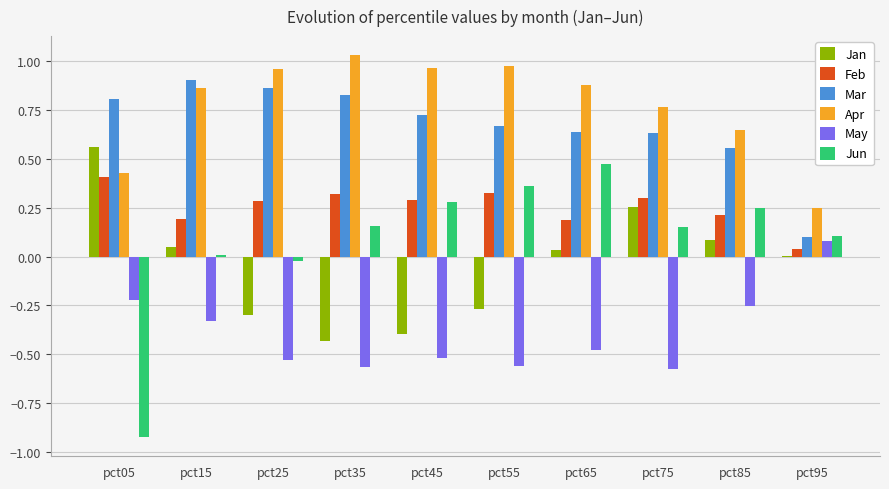

How many distinct data groups are displayed?

6